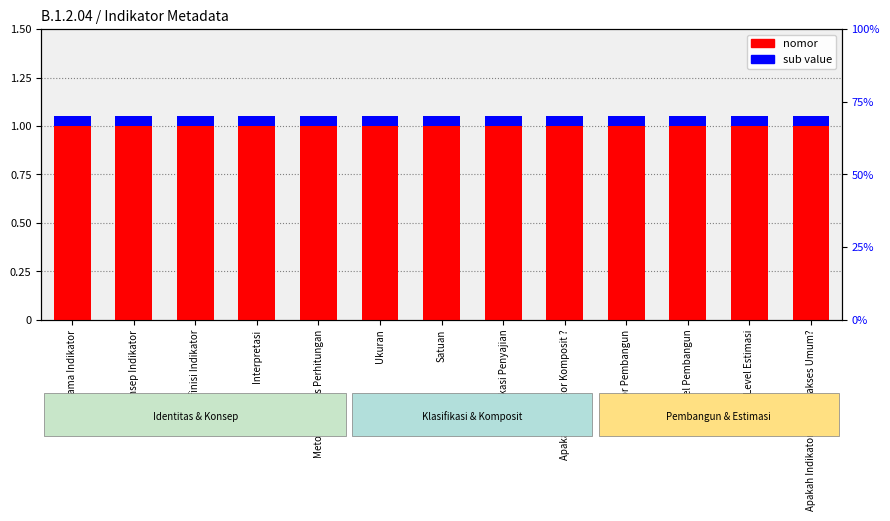

Which label corresponds to the smallest value in the chart?

Nama Indikator